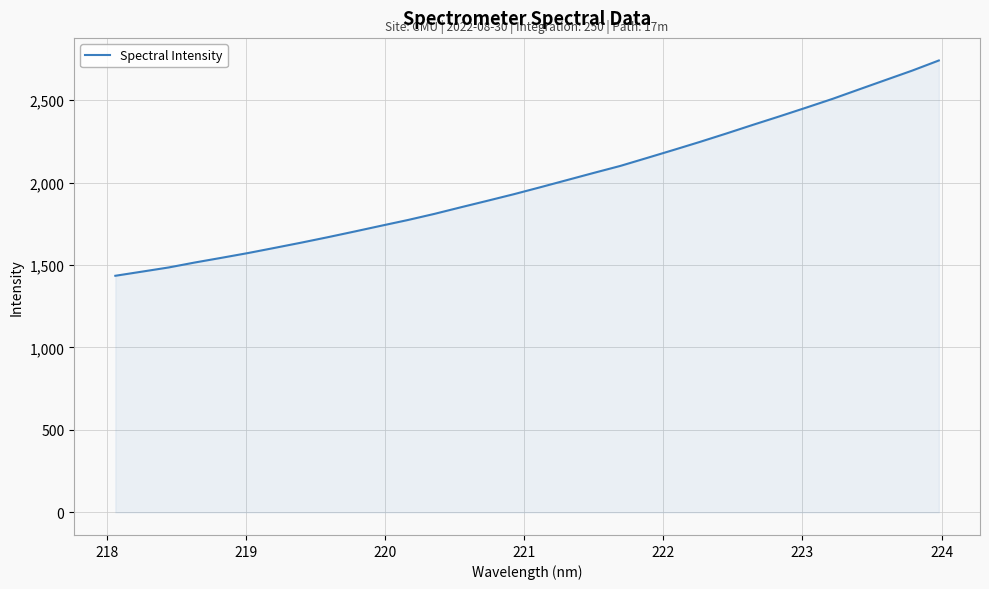

How many lines are shown in the chart?

1